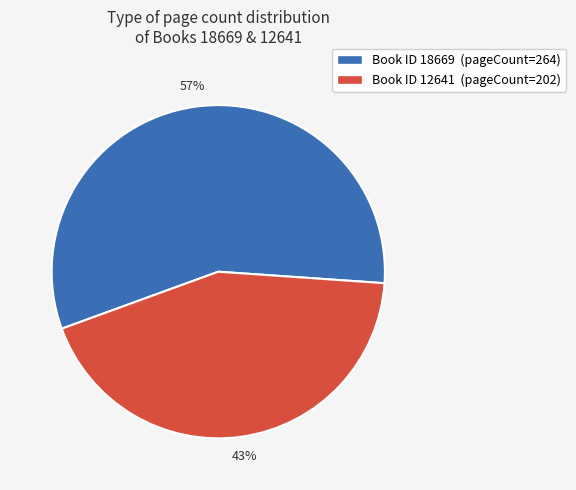

Which slice is the largest?

Book ID 18669 (pageCount=264)